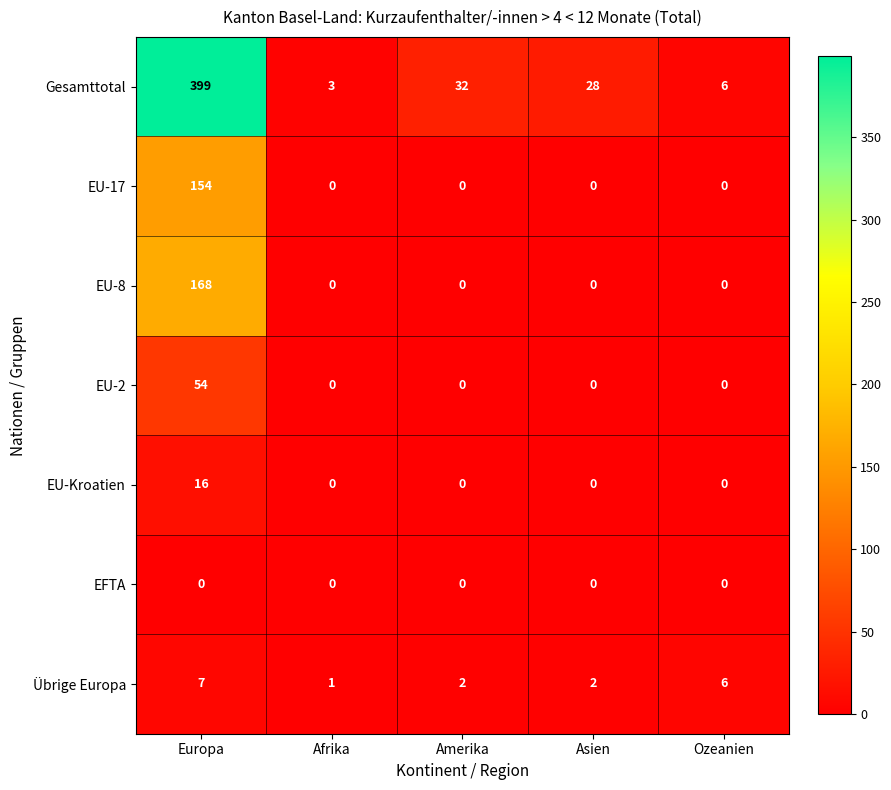

List the series in order of their peak value, lowest first.

EFTA, Übrige Europa, EU-Kroatien, EU-2, EU-17, EU-8, Gesamttotal